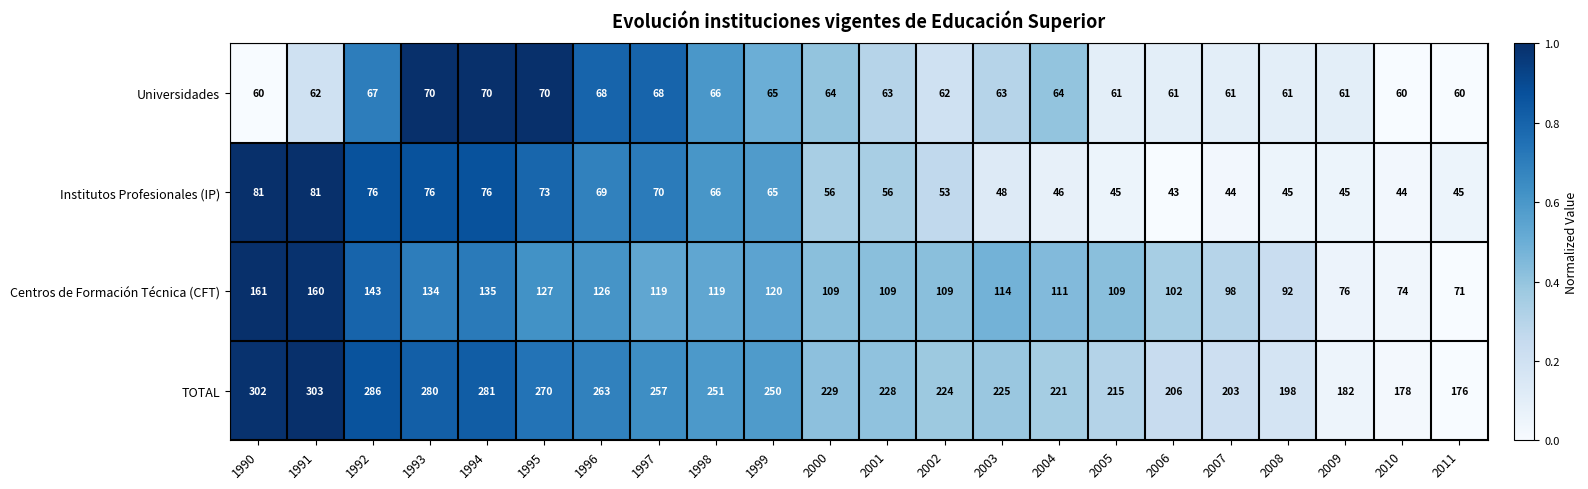

What is the difference between the TOTAL values at 2002 and 1997?

33